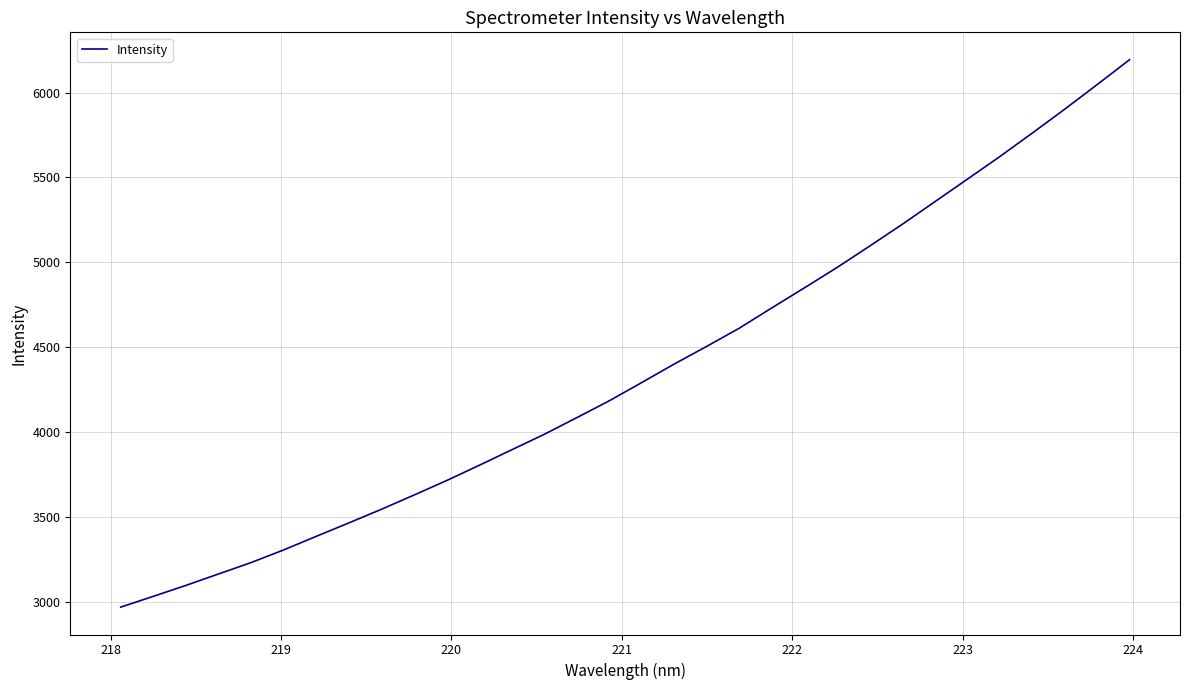

What is the greatest value displayed?

6193.6